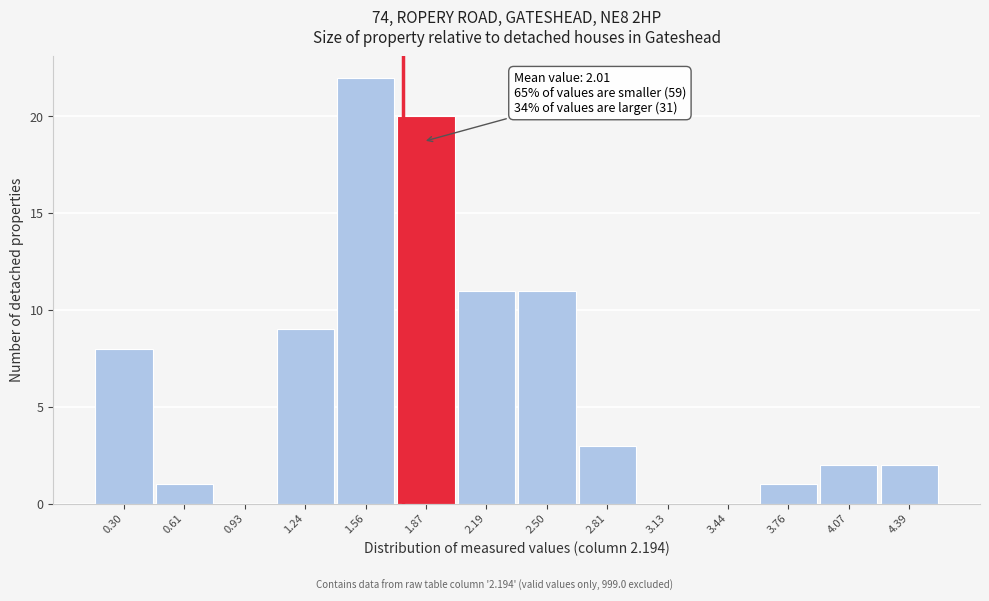

Reading left to right, extract all data points from this chart.

0.30=8	0.61=1	0.93=0	1.24=9	1.56=22	1.87=20	2.19=11	2.50=11	2.81=3	3.13=0	3.44=0	3.76=1	4.07=2	4.39=2